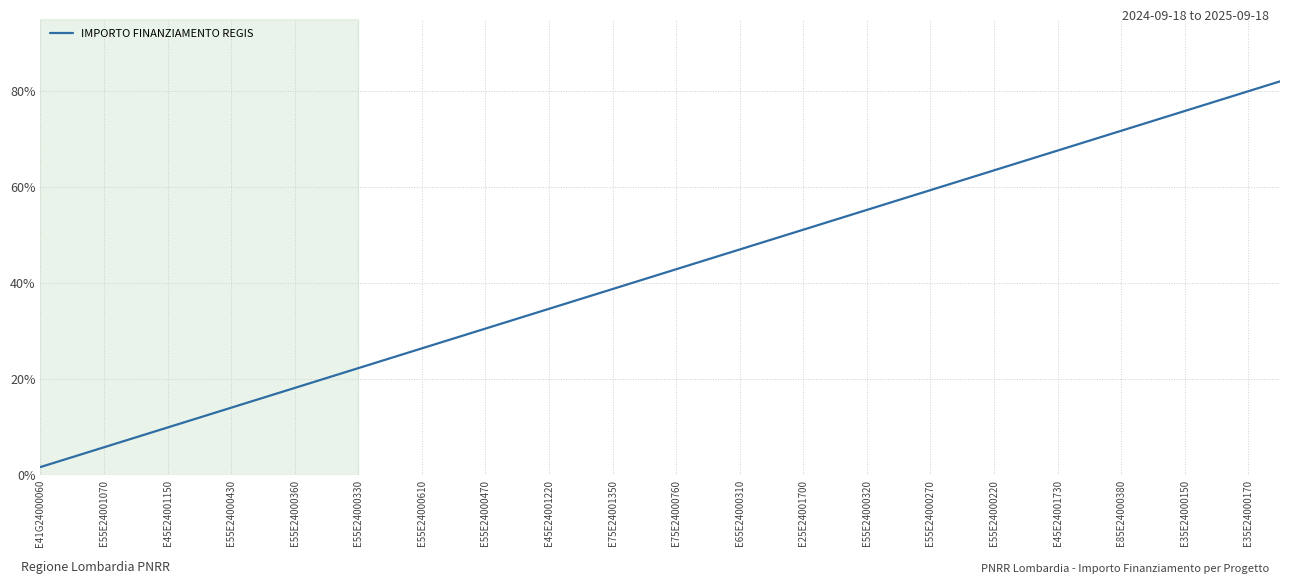

What is the greatest value displayed?

82.0